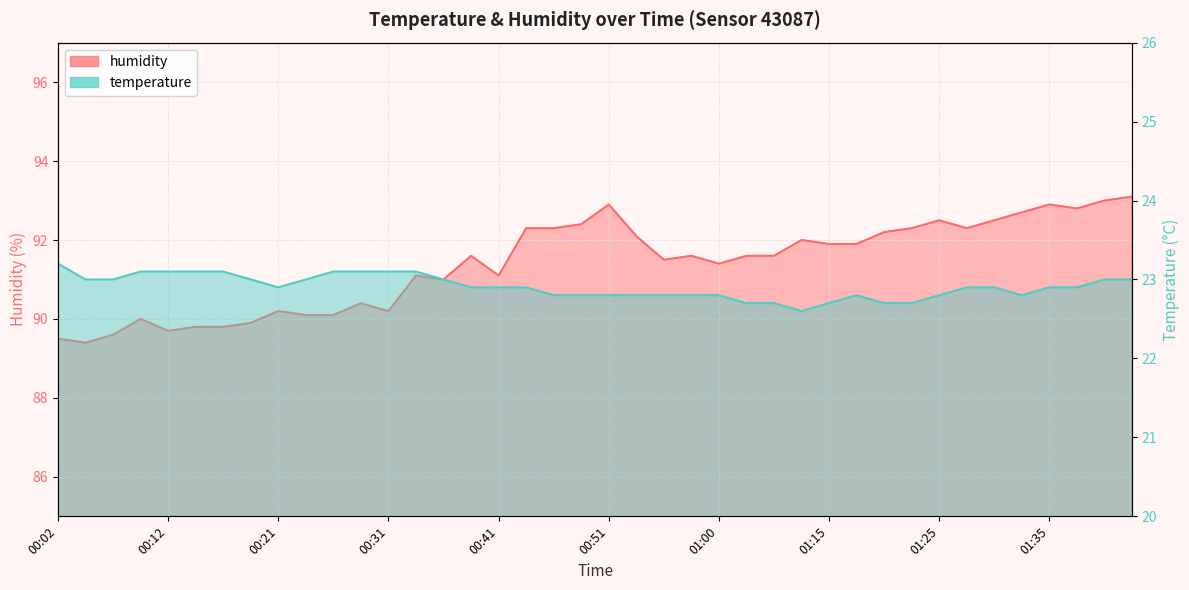

How many data points does each series have?

40